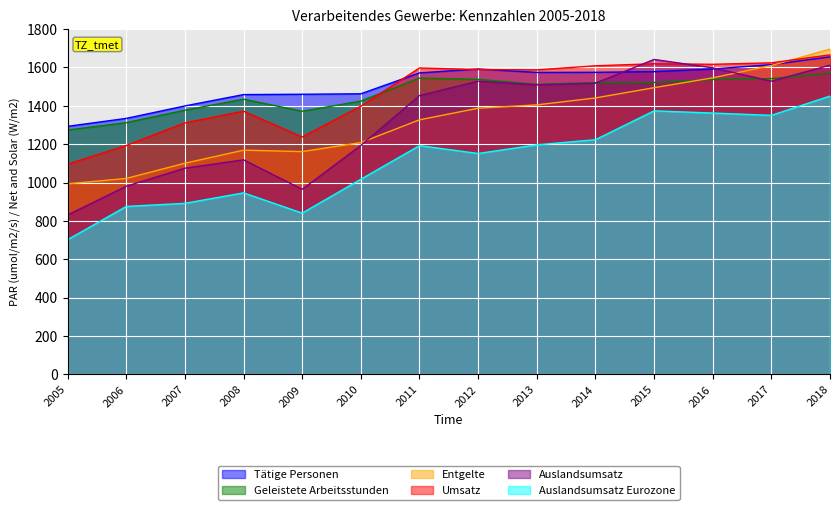

At which label is Umsatz closest to 1380?

2008